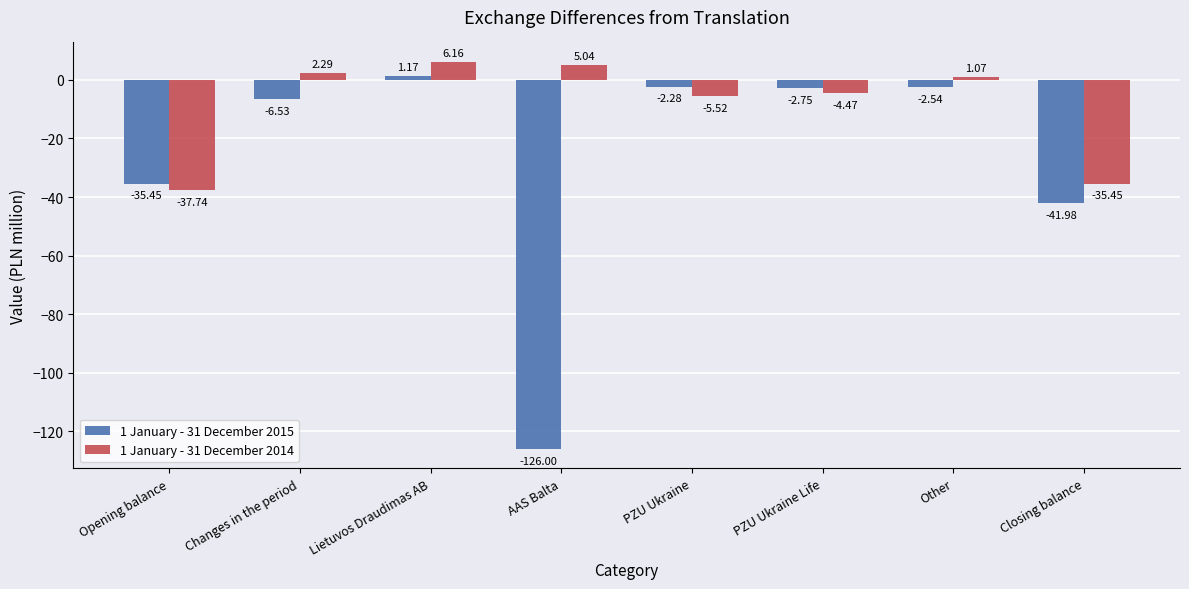

What is the label of the 3rd bar from the left?

Lietuvos Draudimas AB